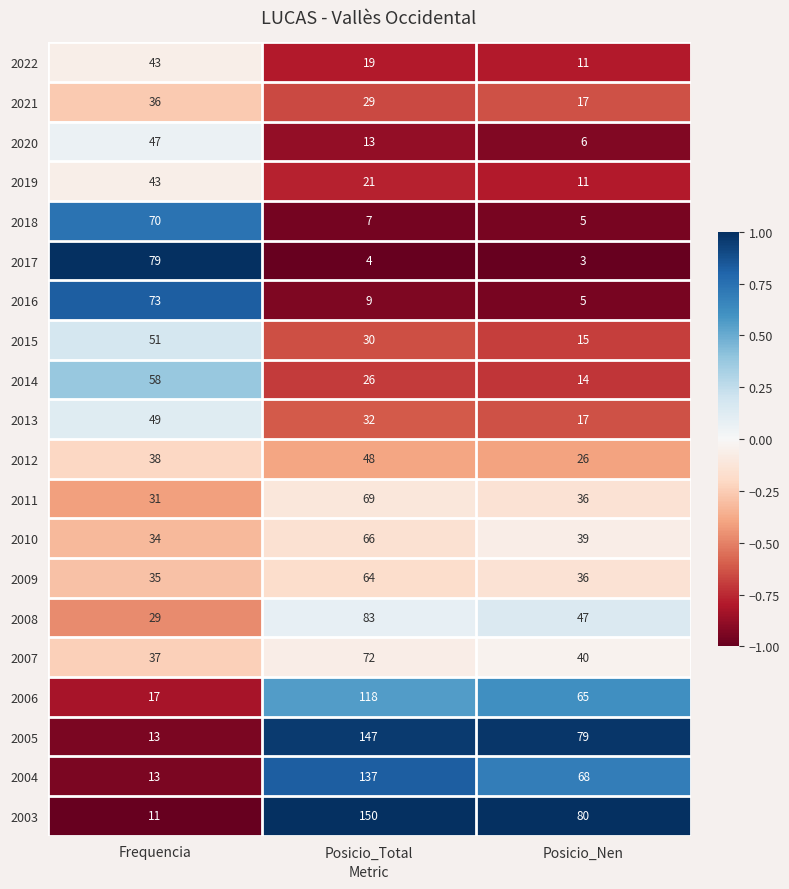

What is the difference between the maximum and second lowest values in the 2006 series?

53